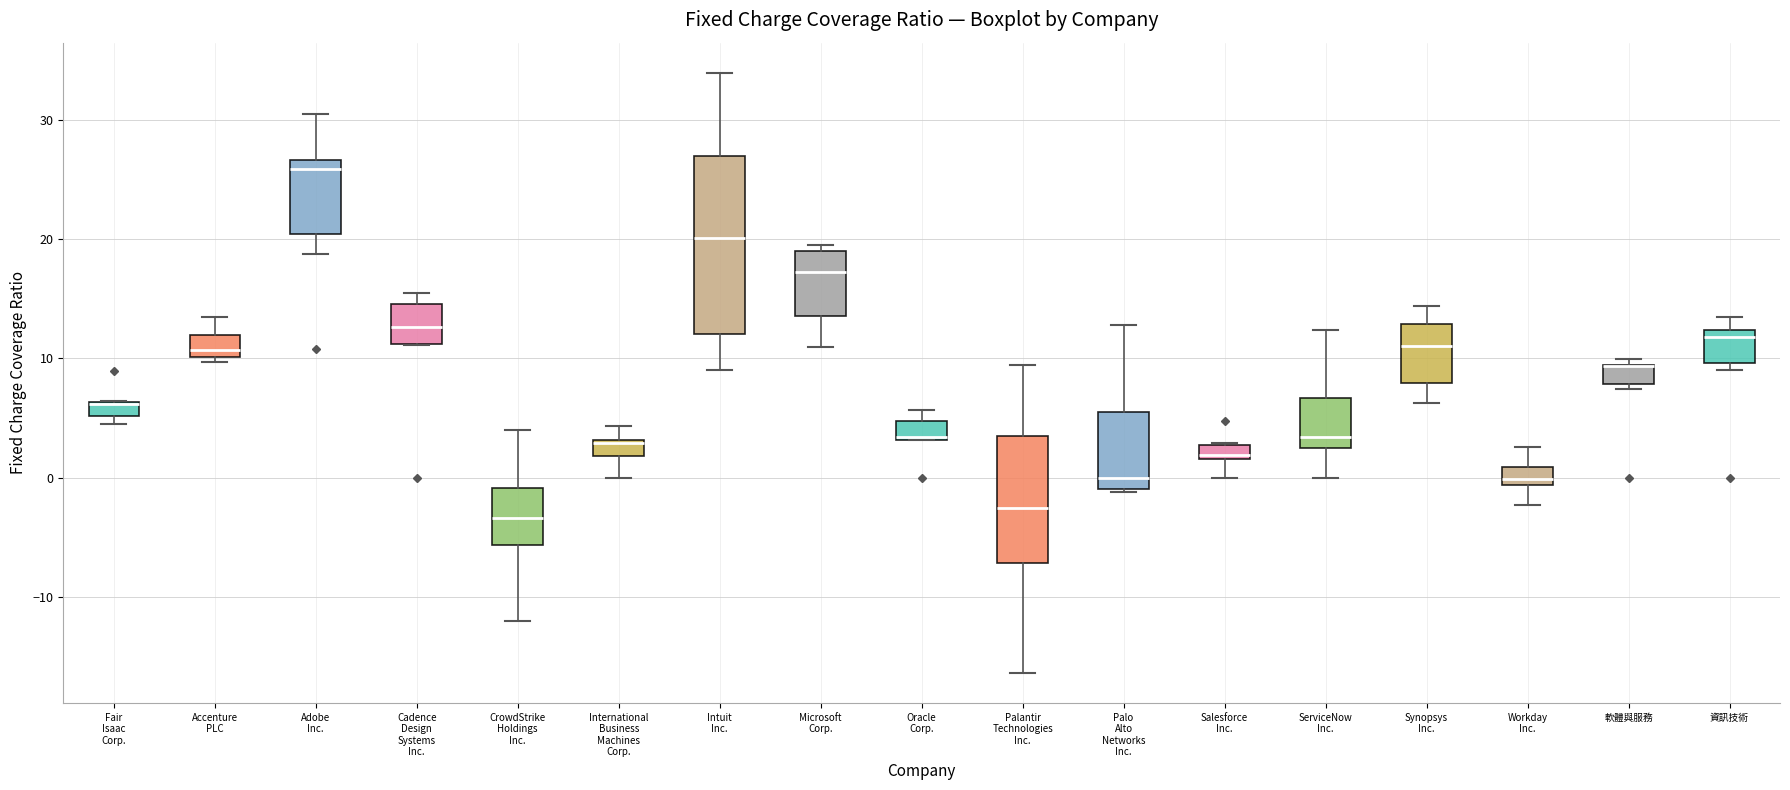

Comparing the boxes themselves (not the whiskers), which one is the tallest?

Intuit Inc.